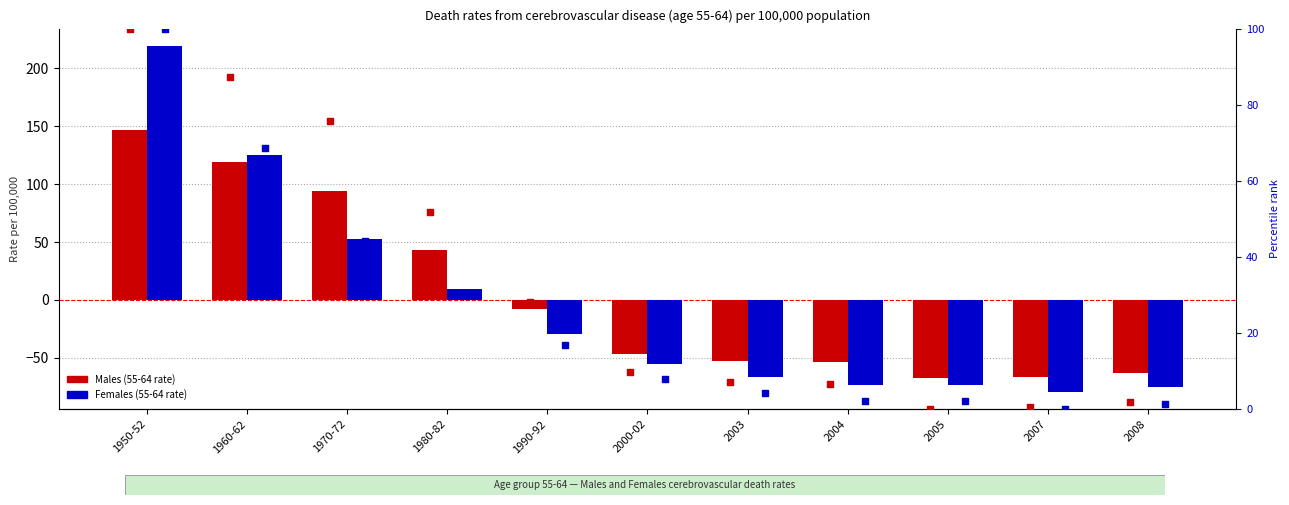

Is the value of Females at 2005 greater than the value of Males at 1950-52?

No